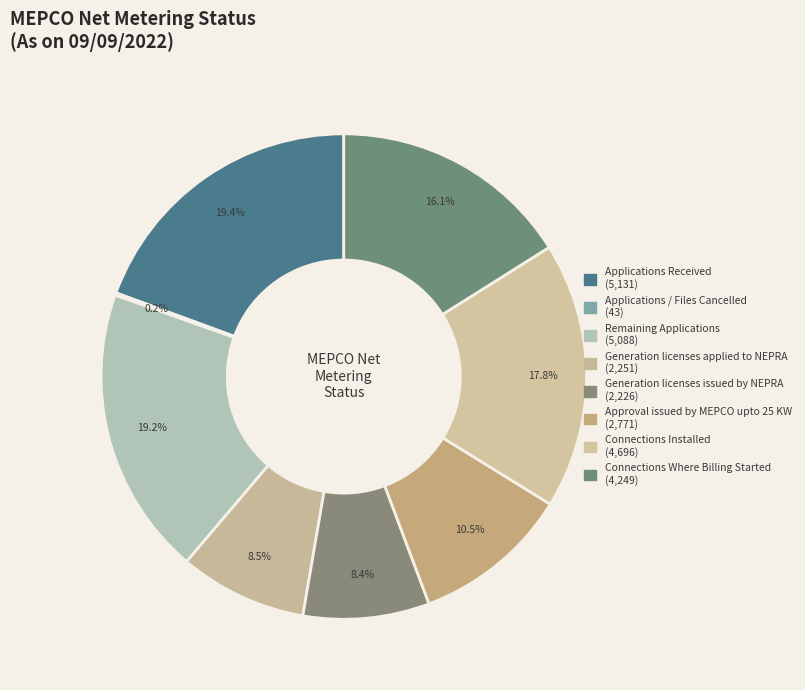

Does Connections Installed account for over 50% of the chart?

No